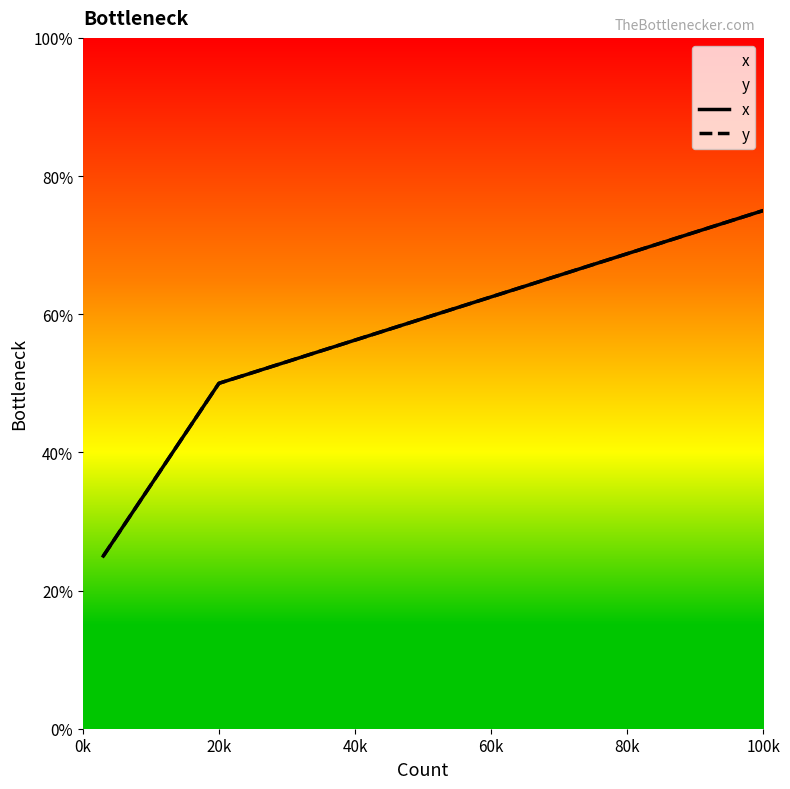

Reading left to right, what are all the values shown in this chart?

x: 25	50	75
y: 25	50	75